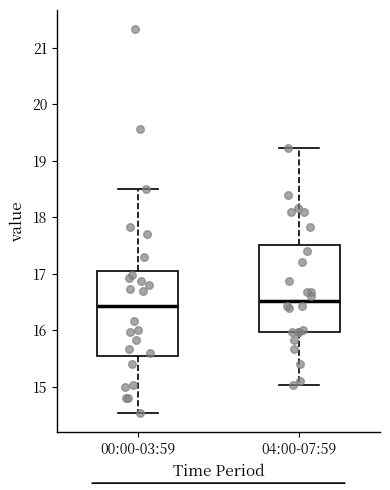

Reading left to right, transcribe this box plot: for each box, give where its median line is, the range the box spans, and where its two whiskers end, as read against the y-axis. The values are not printed on the chart, so give them approximately, as read against the axis.

00:00-03:59: median 16.4, box 15.6 to 17.1, whiskers 14.5 to 18.5
04:00-07:59: median 16.5, box 16.0 to 17.5, whiskers 15.0 to 19.2